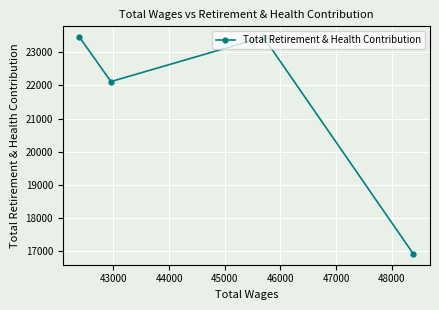

What is the difference between the maximum and minimum values?

6544